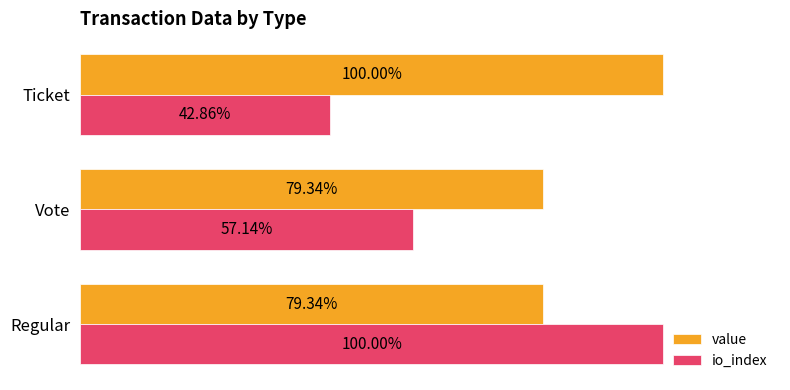

Is the value of io_index at Regular greater than the value of value at Vote?

Yes